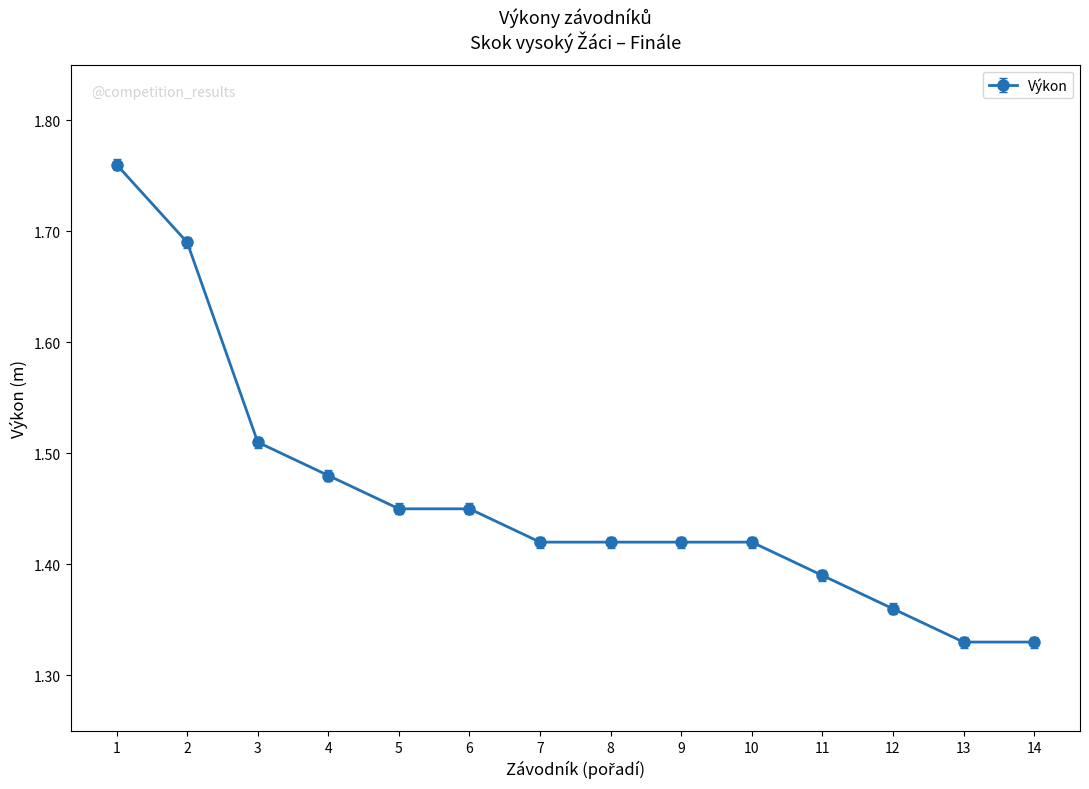

Approximately how many times larger is the value at 10 compared to 14?

1.1